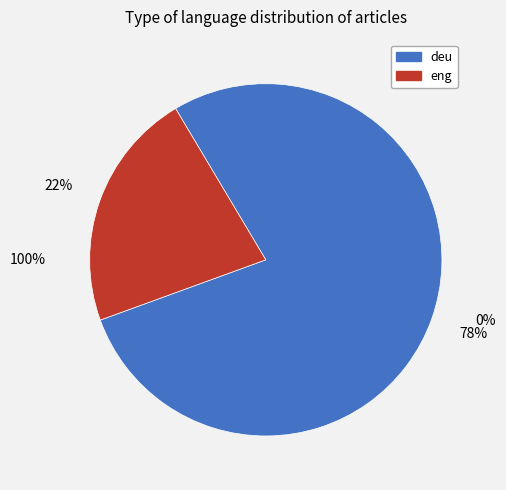

Is there a majority slice in this chart?

Yes